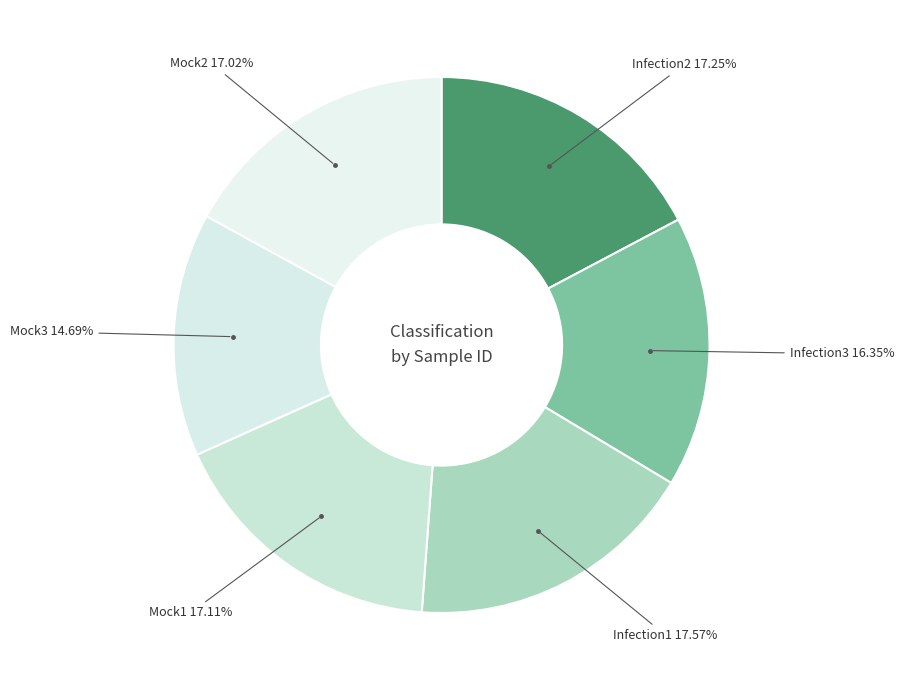

Which slice is the largest?

Infection1